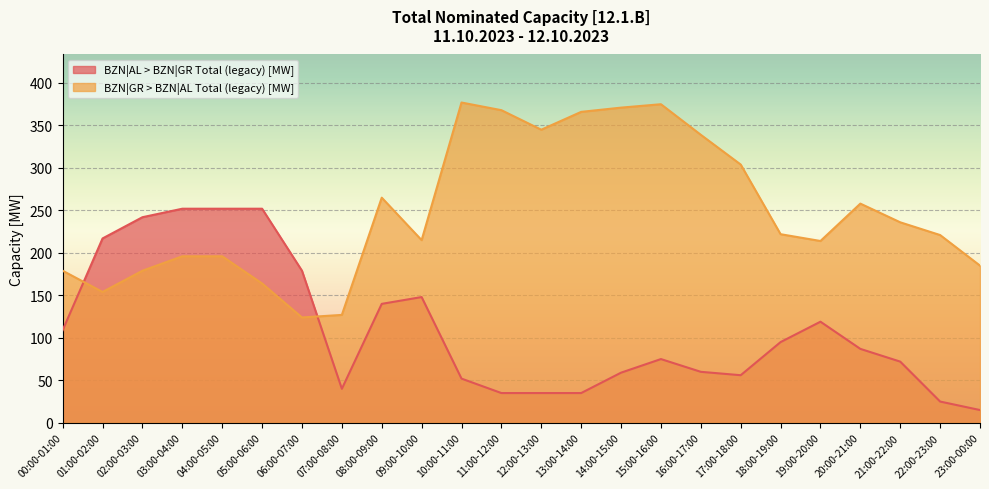

Rank the series at 04:00-05:00 from lowest to highest value.

BZN|GR > BZN|AL Total (legacy) [MW], BZN|AL > BZN|GR Total (legacy) [MW]